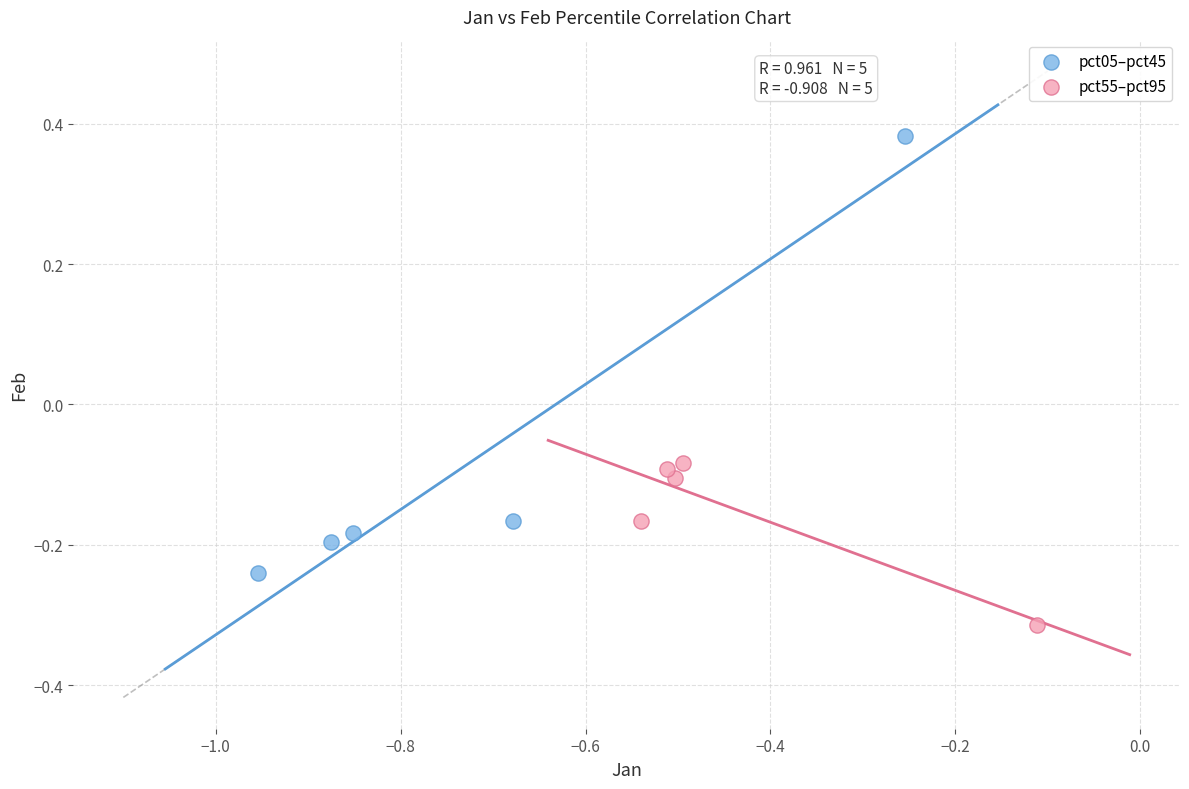

Which series reaches the minimum Y coordinate?

pct55–pct95